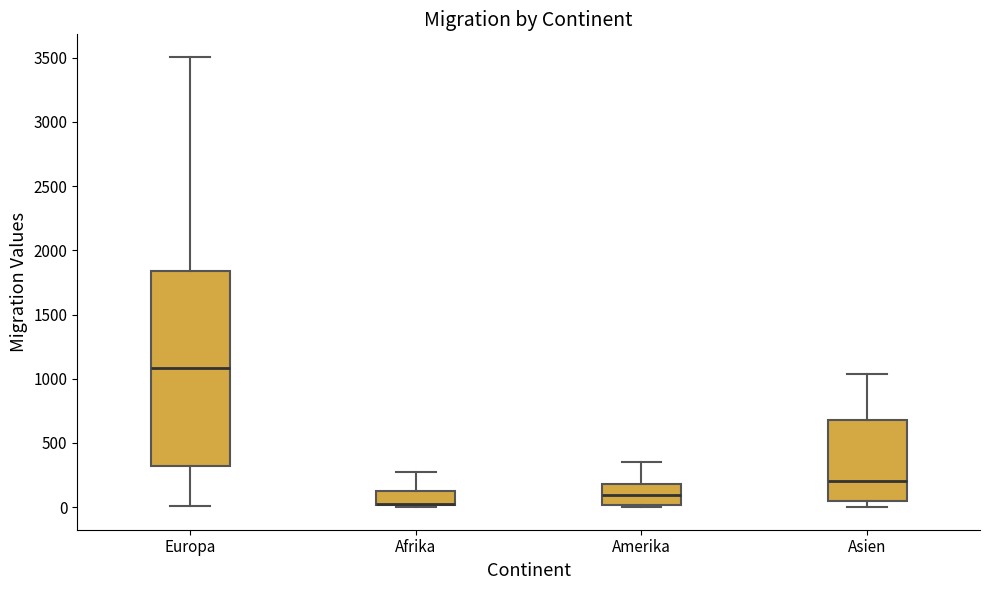

Reading left to right, read every box against the y-axis: the position of its median line, the range the box covers, and the ends of its whiskers. The values are not printed on the chart, so give them approximately, as read against the axis.

Europa: median 1100, box 300 to 1850, whiskers 0 to 3500
Afrika: median 0 (drawn on the box's lower edge), box 0 to 150, whiskers 0 to 250
Amerika: median 100, box 0 to 200, whiskers 0 (just below the box's lower edge) to 350
Asien: median 200, box 50 to 700, whiskers 0 to 1050